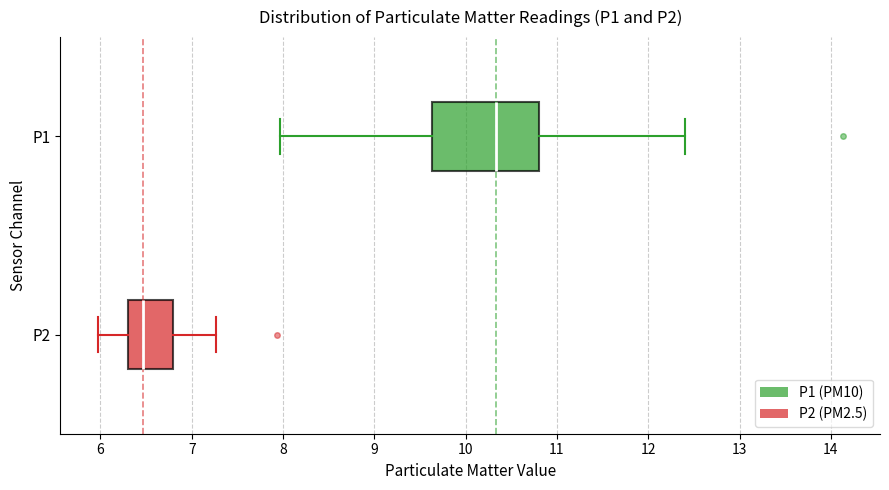

Which box is the widest, from its left edge to its right edge?

P1